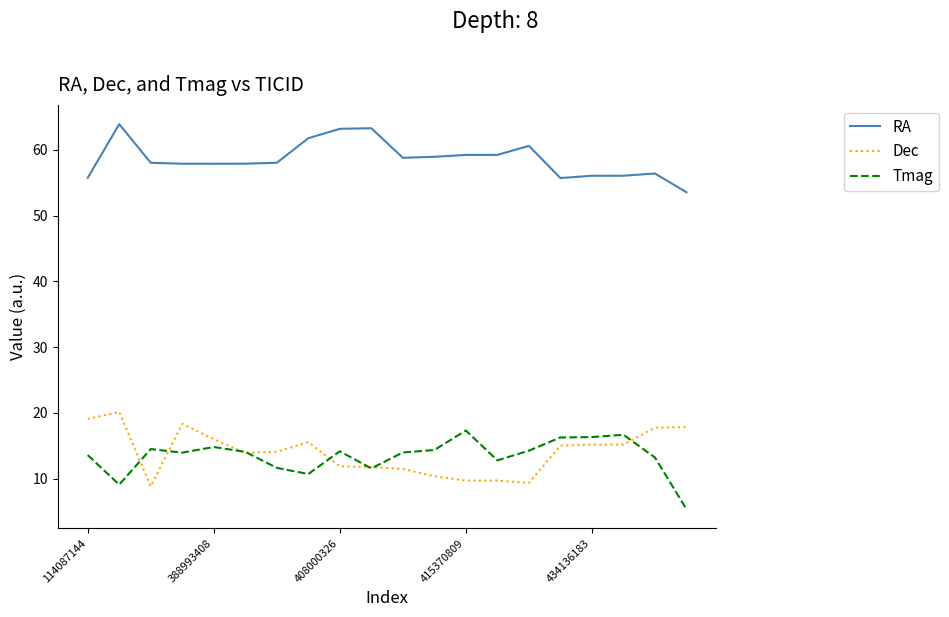

What is the difference between the second highest and minimum values in the Tmag series?

11.3